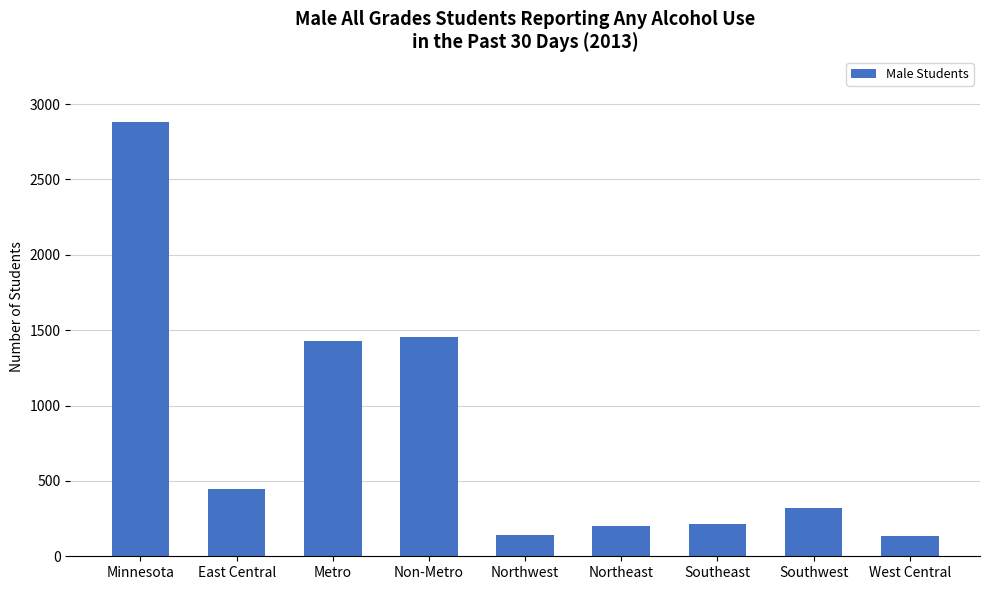

What is the minimum value shown in the chart?

137